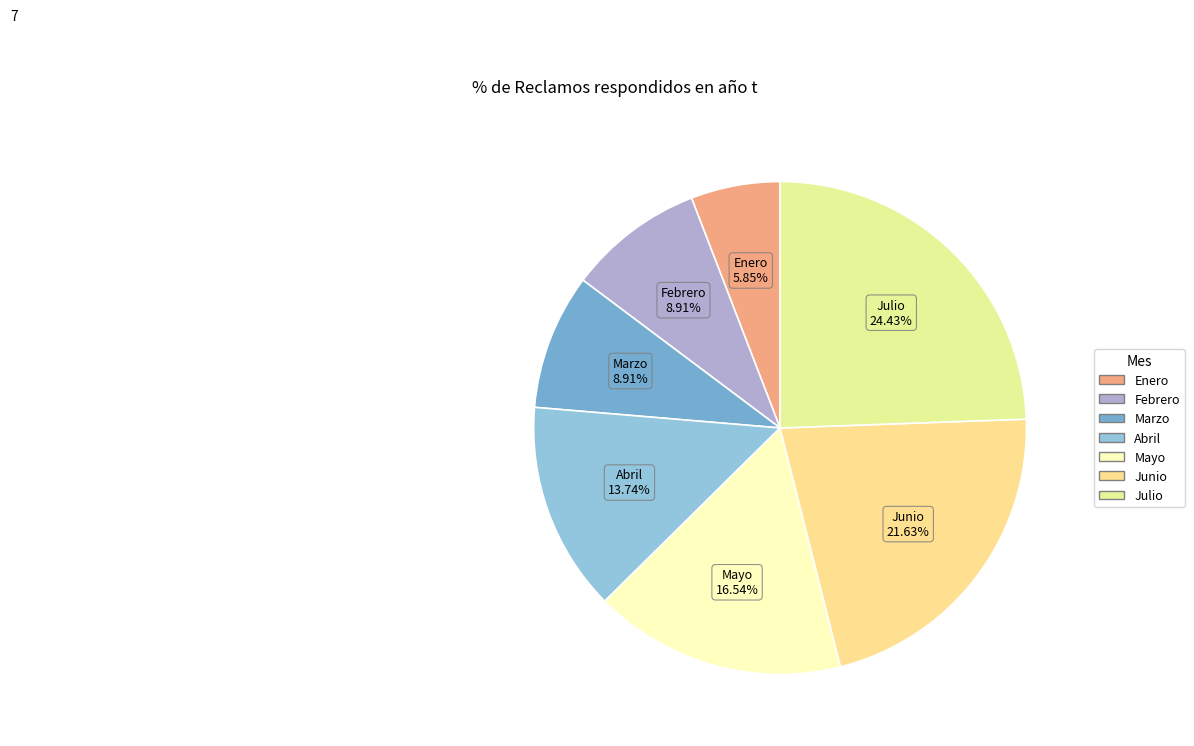

To the nearest percent, what portion does Junio represent?

22%